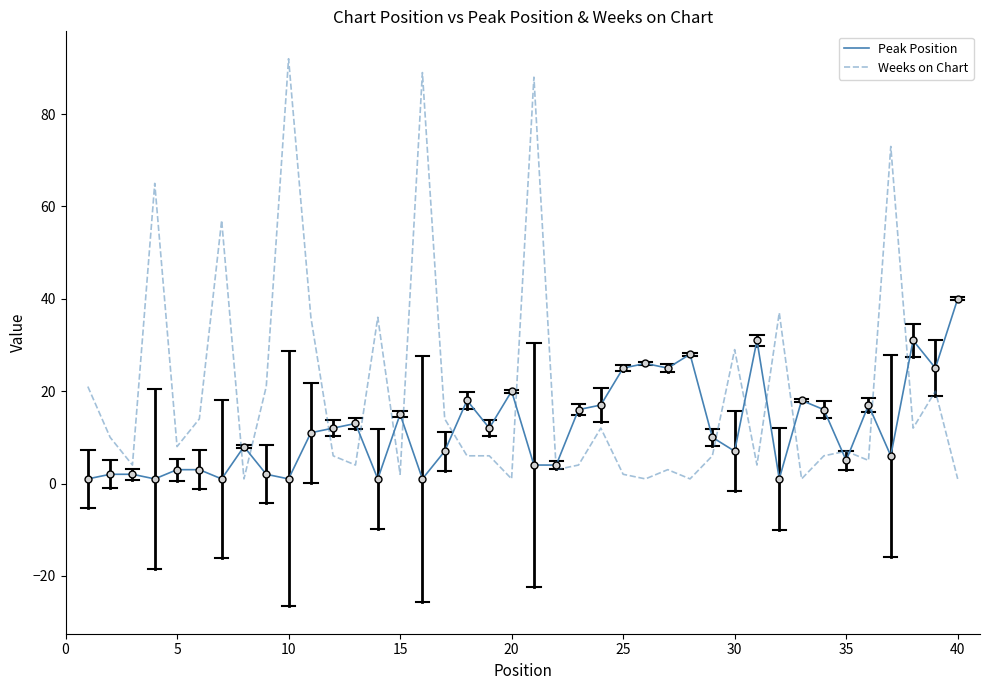

Which series has the widest spread of values?

Weeks on Chart